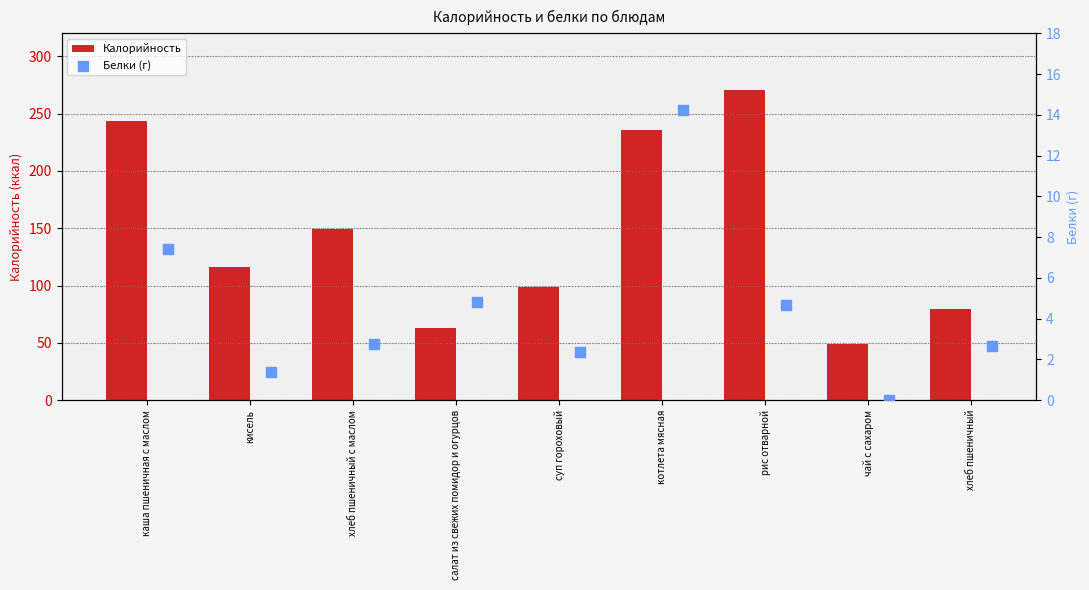

Which series reaches the maximum Y coordinate?

Калорийность